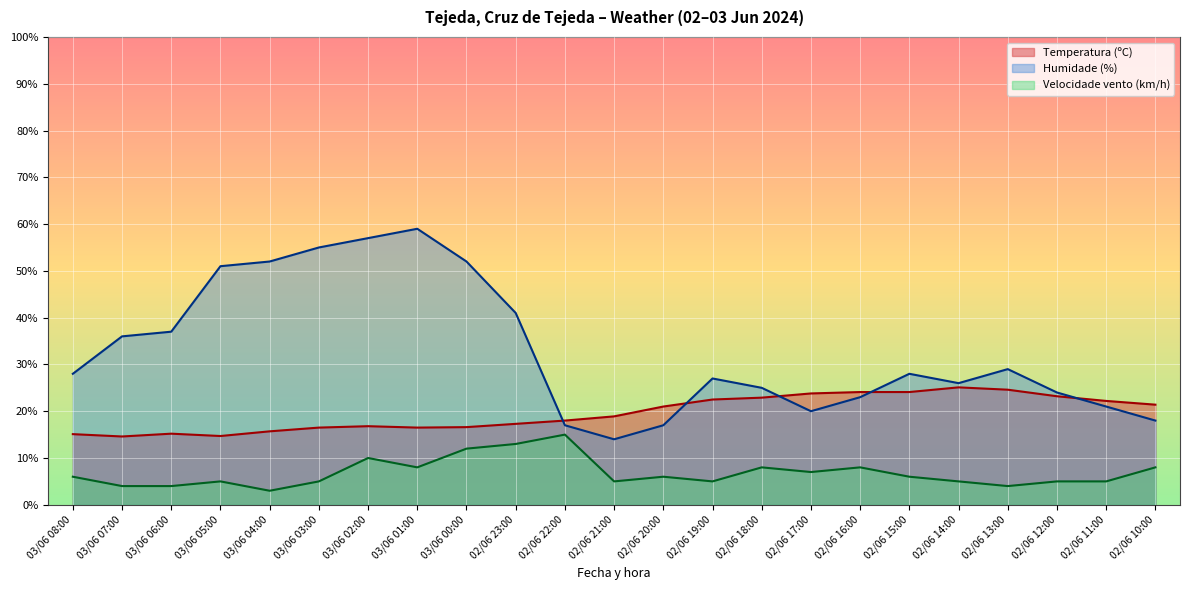

True or false: Humidade (%) and Temperatura (ºC) cross at least once.

True